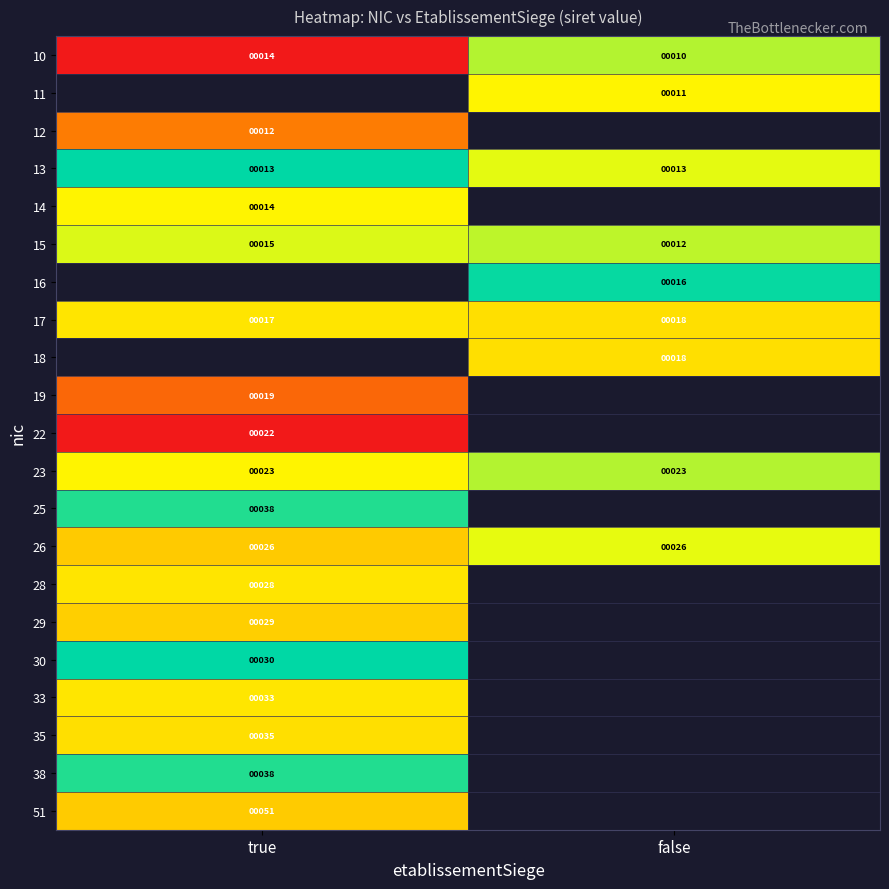

How many data points does each series have?

2